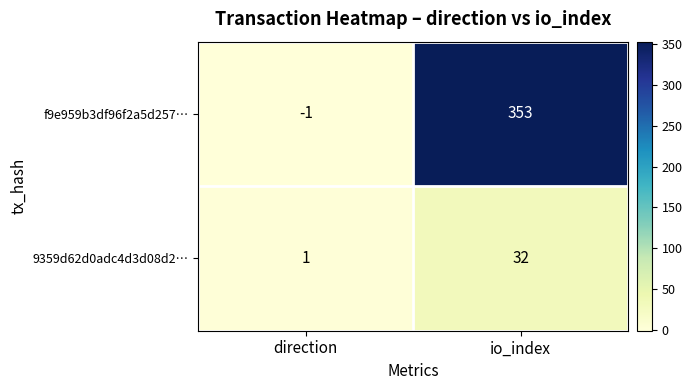

What is the average value of the f9e959b3df96f2a5d257… series?

176